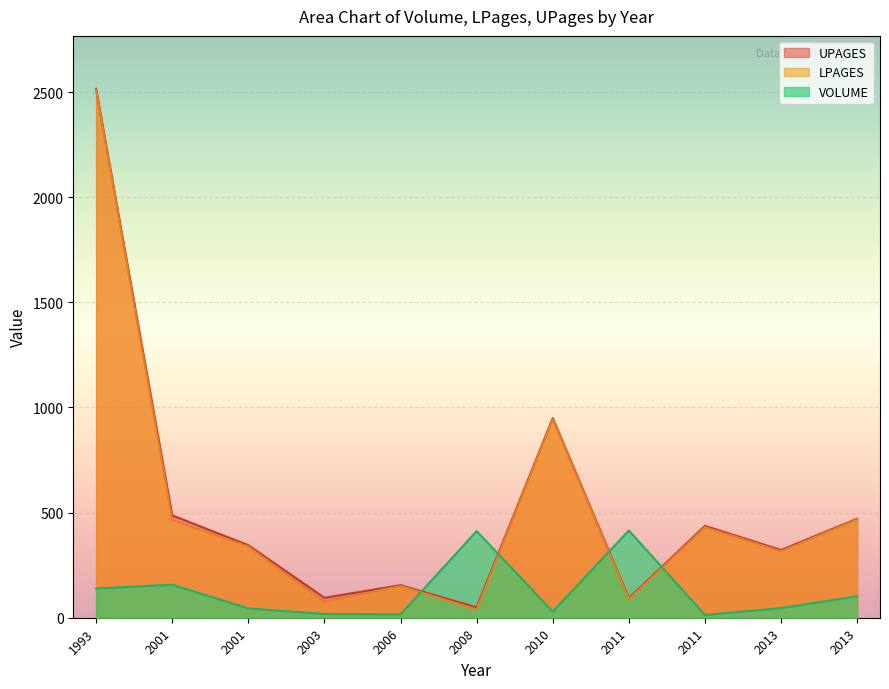

At how many categories does at least one series exceed 1102?

1